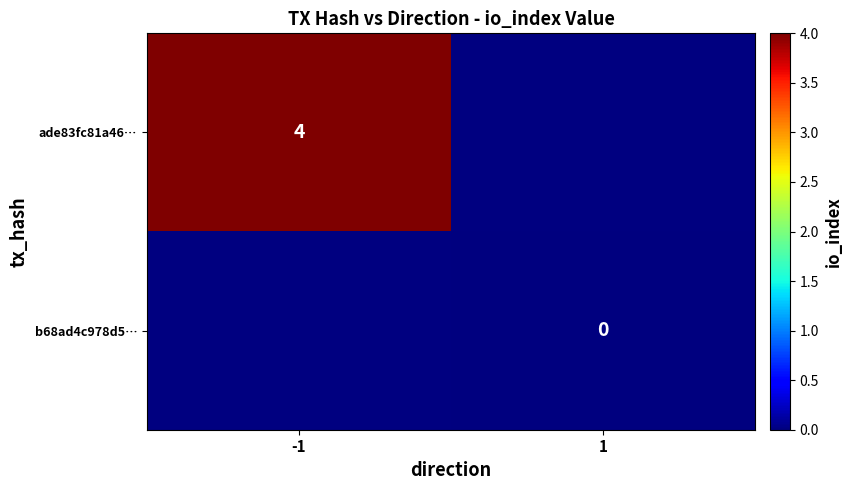

Is the value of ade83fc81a46… at -1 greater than the value of b68ad4c978d5… at 1?

Yes